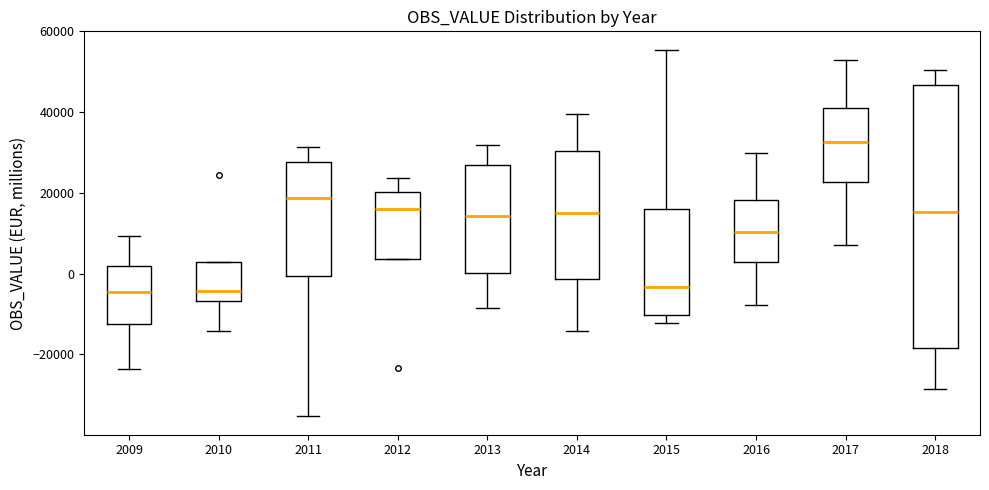

Reading left to right, transcribe this box plot: for each box, give where its median line is, the range the box spans, and where its two whiskers end, as read against the y-axis. The values are not printed on the chart, so give them approximately, as read against the axis.

2009: median -4000, box -12000 to 2000, whiskers -24000 to 10000
2010: median -4000, box -6000 to 2000, whiskers -14000 to 2000
2011: median 18000, box 0 to 28000, whiskers -36000 to 32000
2012: median 16000, box 4000 to 20000, whiskers 4000 to 24000
2013: median 14000, box 0 to 26000, whiskers -8000 to 32000
2014: median 16000, box -2000 to 30000, whiskers -14000 to 40000
2015: median -4000, box -10000 to 16000, whiskers -12000 to 56000
2016: median 10000, box 2000 to 18000, whiskers -8000 to 30000
2017: median 32000, box 22000 to 42000, whiskers 8000 to 54000
2018: median 16000, box -18000 to 46000, whiskers -28000 to 50000